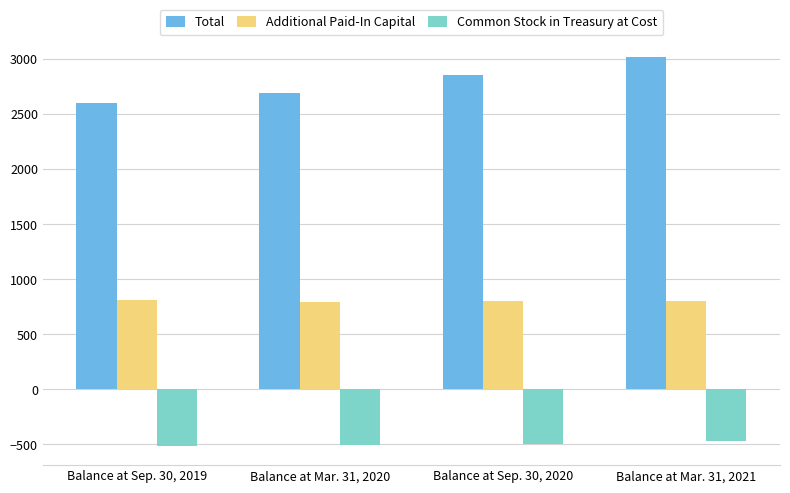

Rank the categories by Additional Paid-In Capital value from highest to lowest.

Balance at Sep. 30, 2019, Balance at Sep. 30, 2020, Balance at Mar. 31, 2021, Balance at Mar. 31, 2020